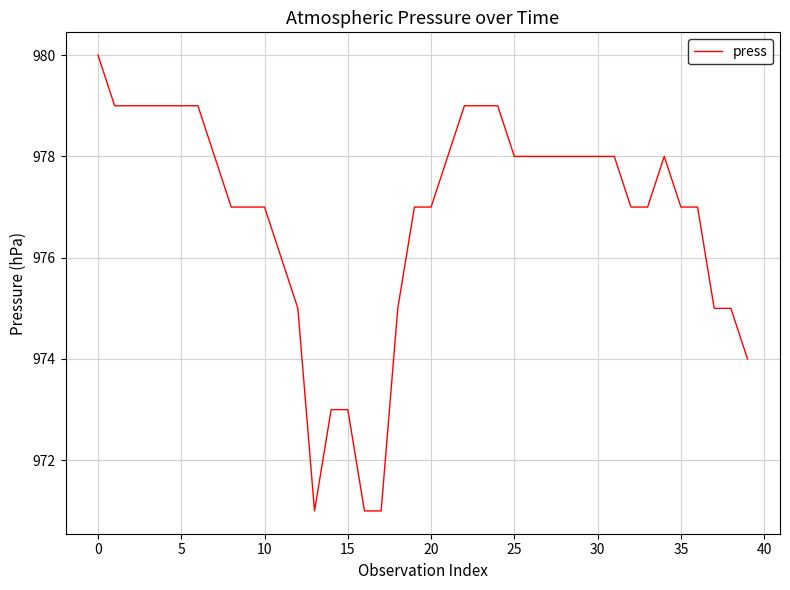

What is the difference between the maximum and minimum values?

9